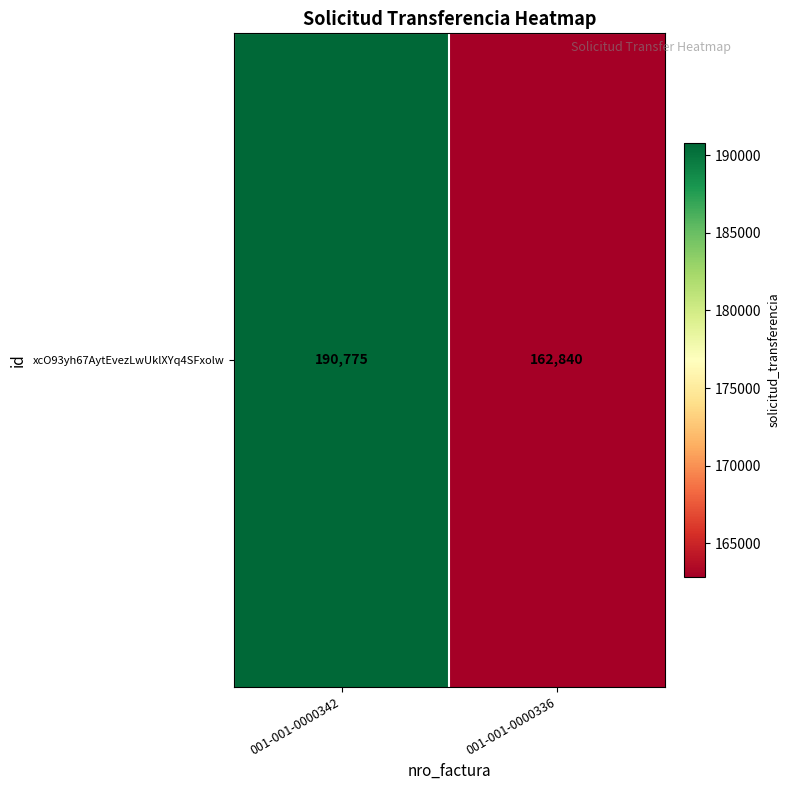

What is the minimum value shown in the chart?

162840